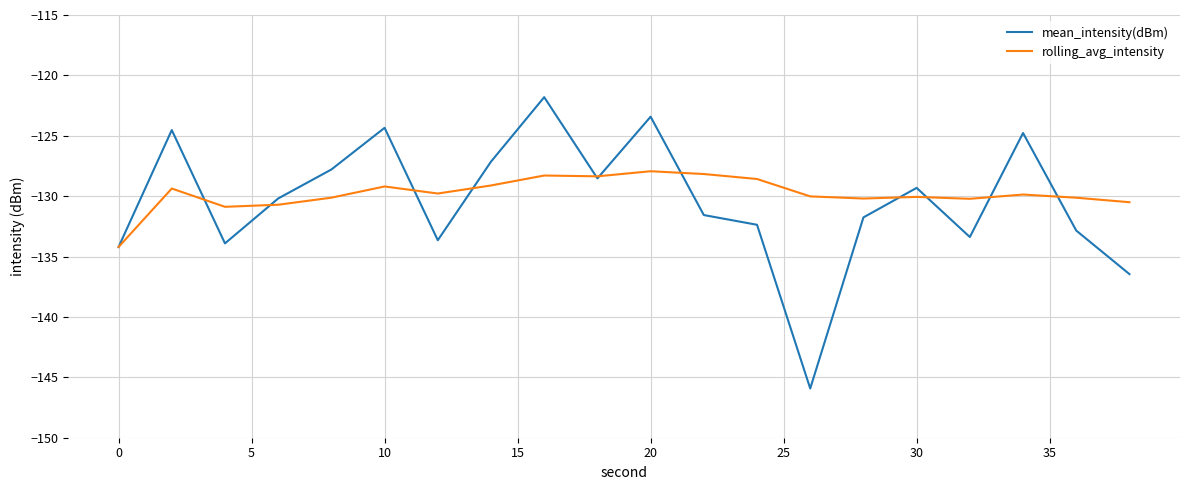

True or false: rolling_avg_intensity has more than 1 interior local peaks.

True